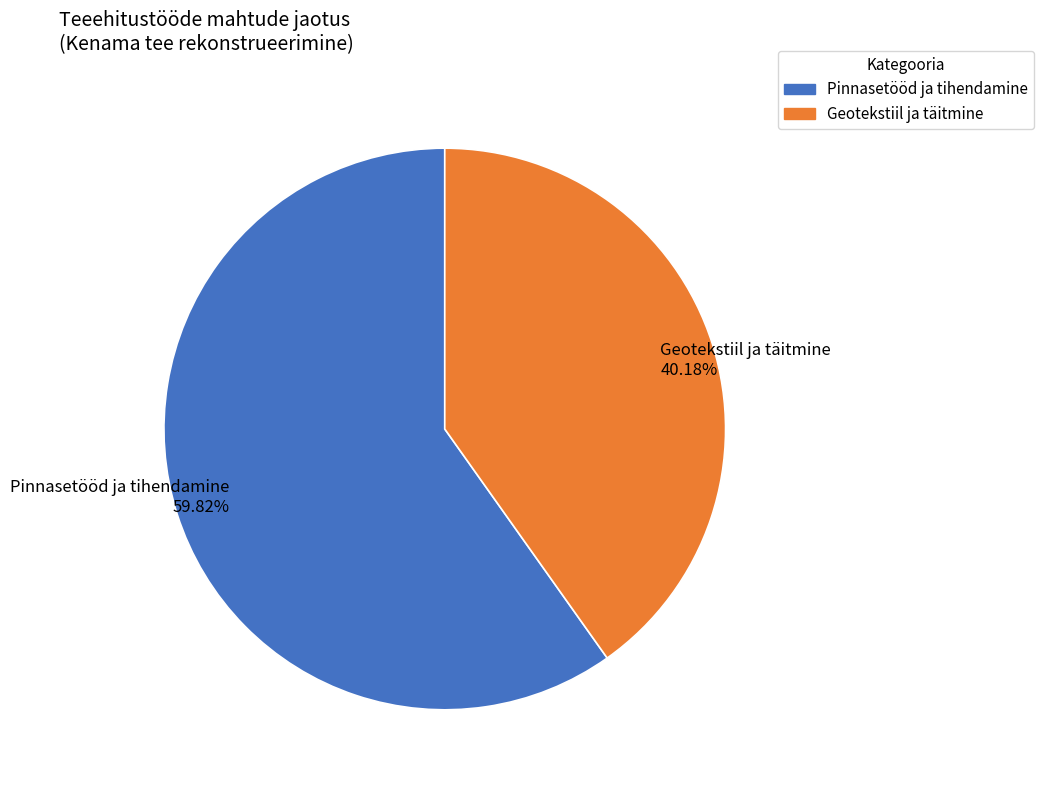

Is there any slice that represents more than half of the pie?

Yes